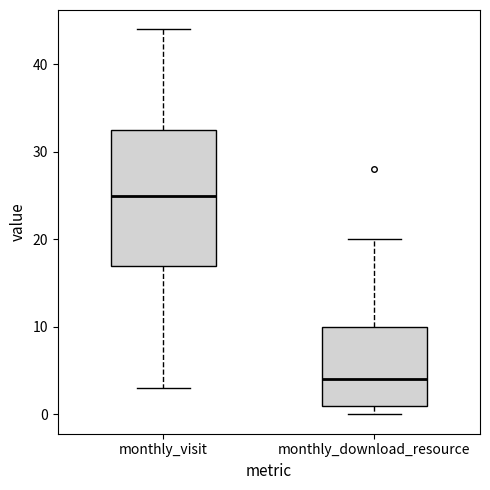

Which box is the tallest, from its lower edge to its upper edge?

monthly_visit